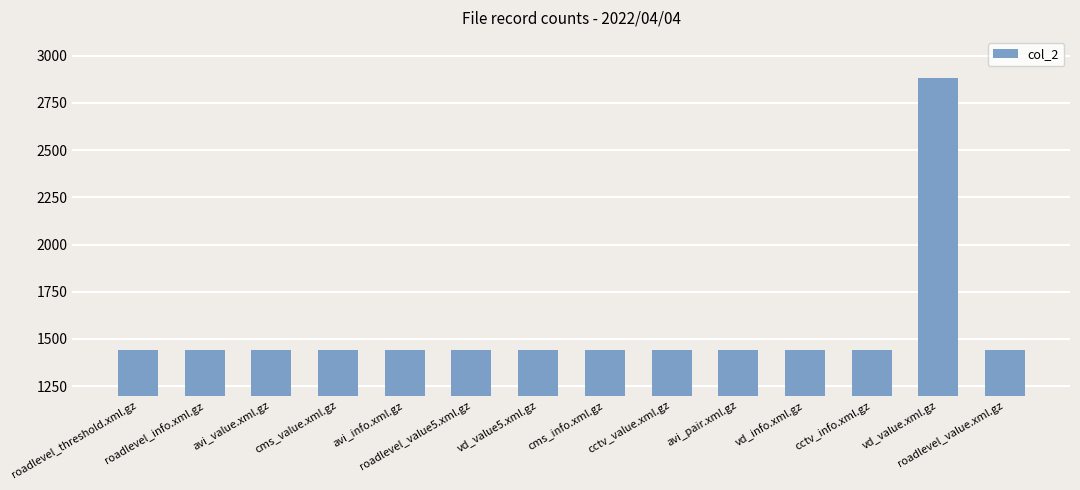

What is the ratio of the value at cctv_info.xml.gz to the value at avi_info.xml.gz?

1.0